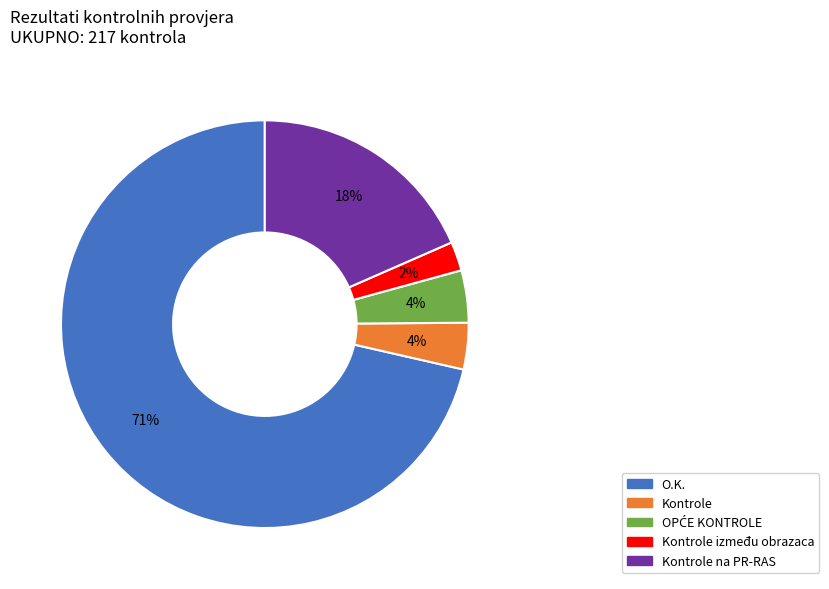

Is there any slice that represents more than half of the pie?

Yes